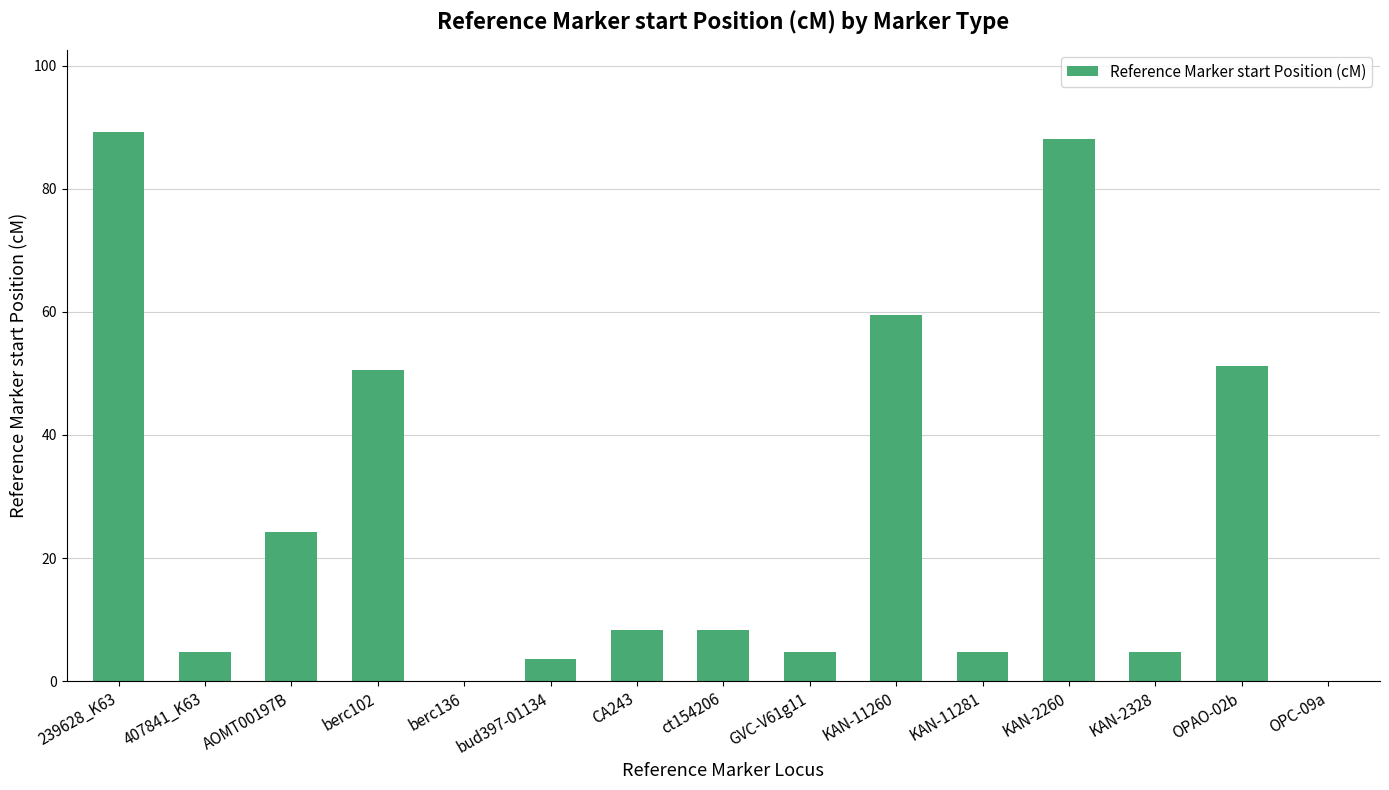

What is the average value?

26.8